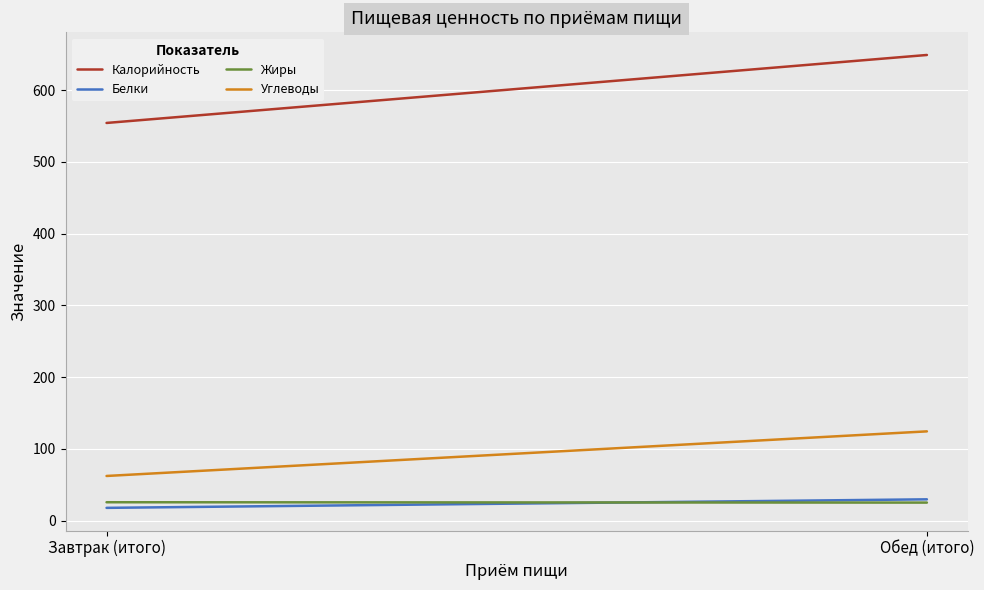

Between Обед (итого) and Завтрак (итого), which is larger?

Обед (итого)